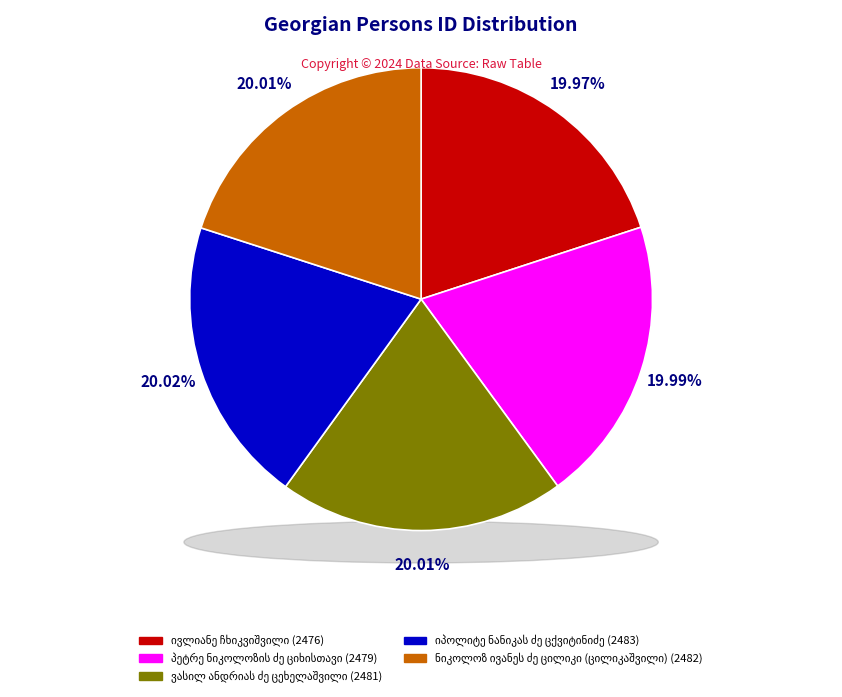

Is there a majority slice in this chart?

No